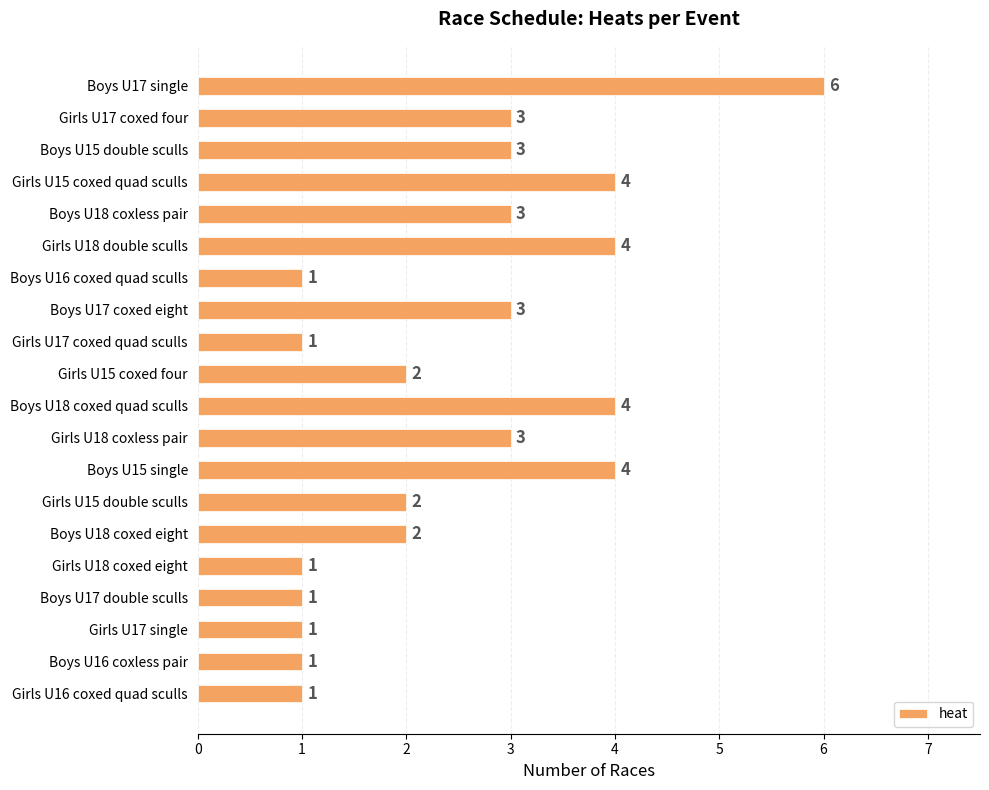

What is the label of the 18th bar from the top?

Girls U17 single